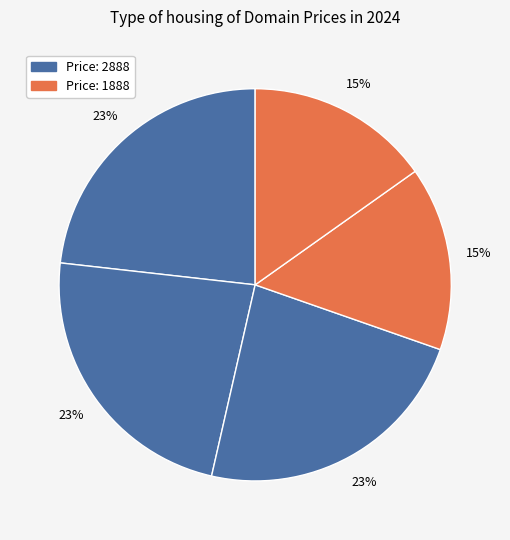

How many segments does this pie chart have?

5